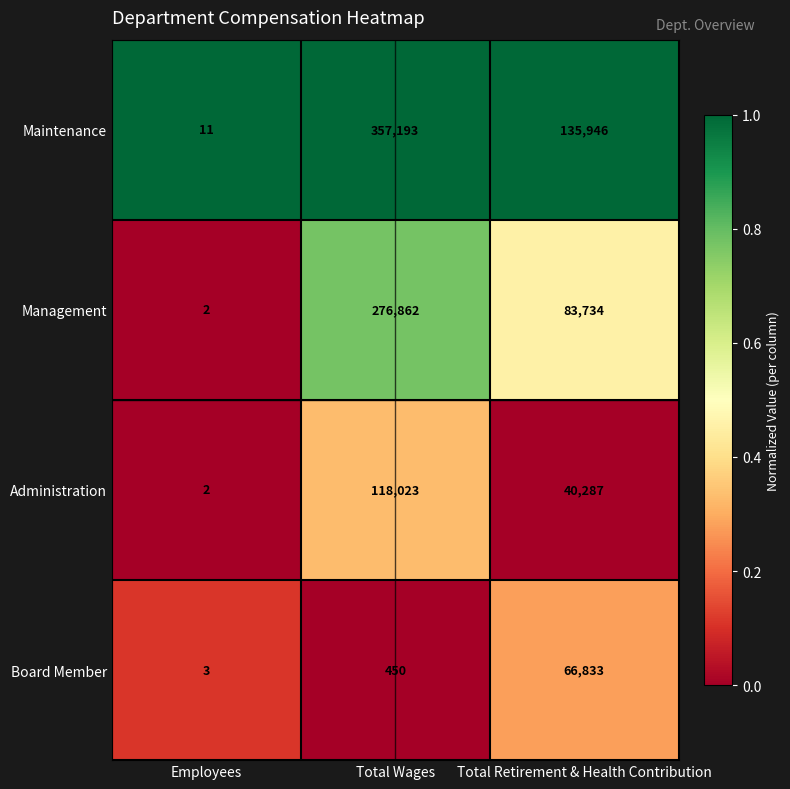

What value does the Administration series have at Total Retirement & Health Contribution, to the nearest 100?

40300